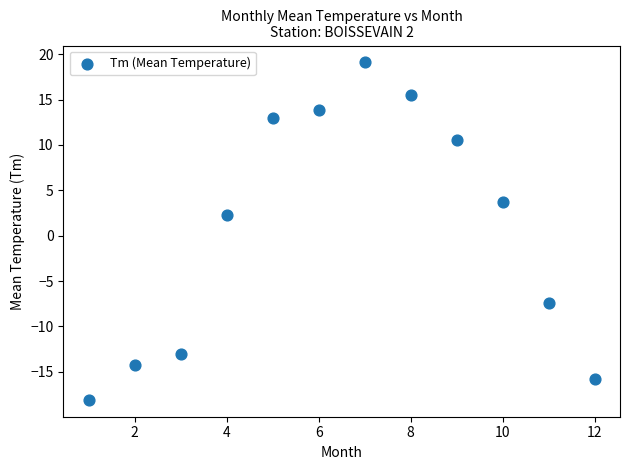

What Y value in the scatter plot is closest to 0?

2.3